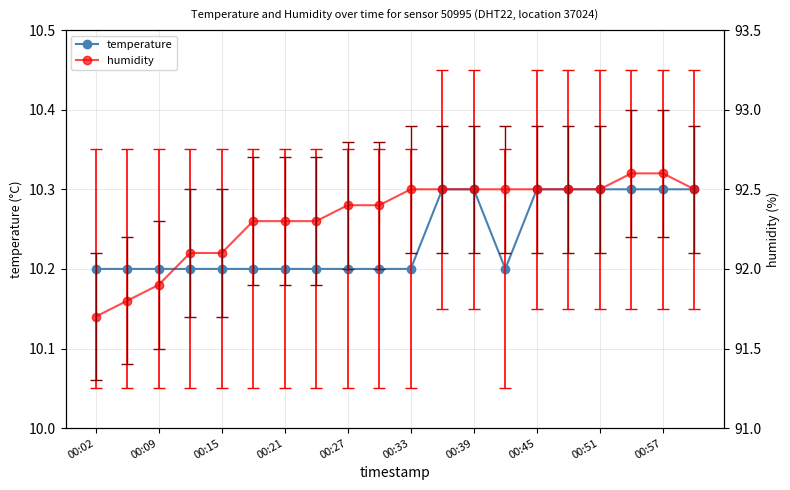

Count the temperature values in the range 10 to 11.

20